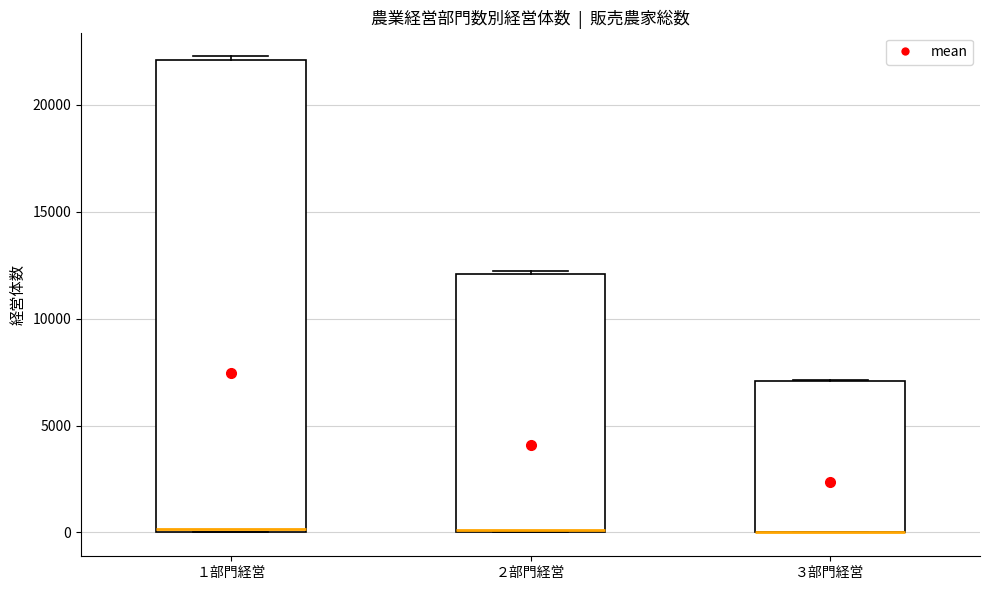

Reading left to right, transcribe this box plot: for each box, give where its median line is, the range the box spans, and where its two whiskers end, as read against the y-axis. The values are not printed on the chart, so give them approximately, as read against the axis.

１部門経営: median 0, box 0 to 22000, whiskers 0 to 22500
２部門経営: median 0, box 0 to 12000, whiskers 0 to 12000
３部門経営: median 0 (drawn on the box's lower edge), box 0 to 7000, whiskers 0 to 7000